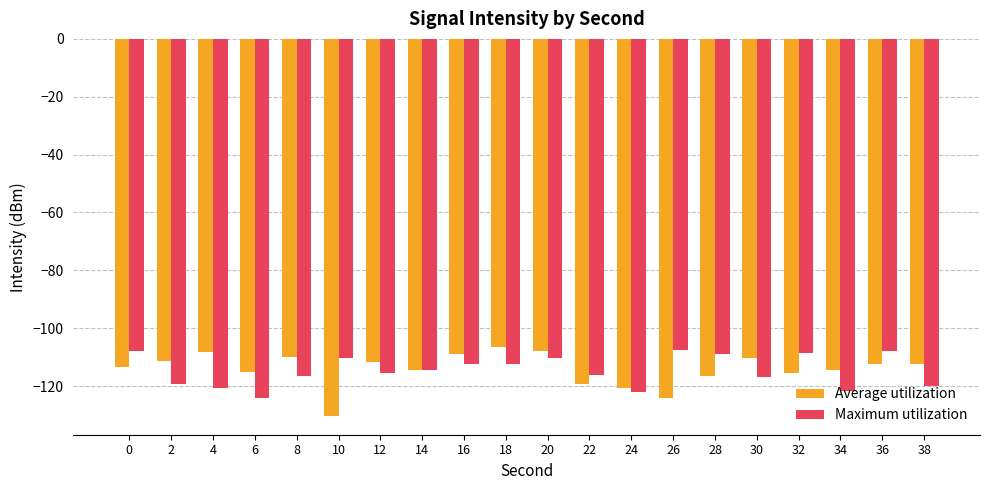

What is the sum of the Maximum utilization values at 10 and 14?

-225.0